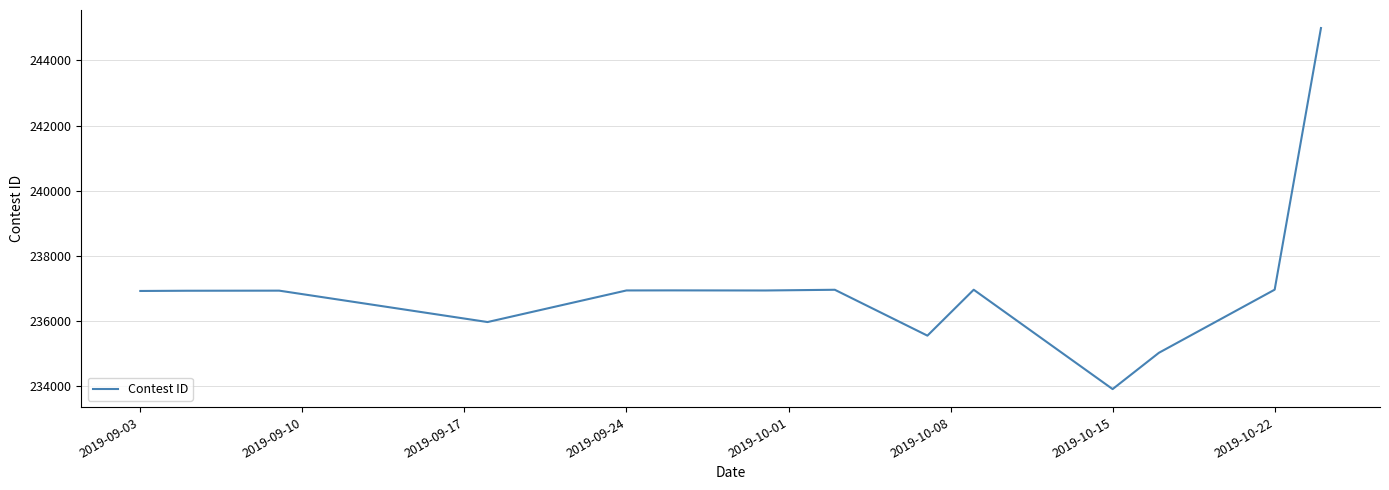

What is the difference between the maximum and minimum values?

11097